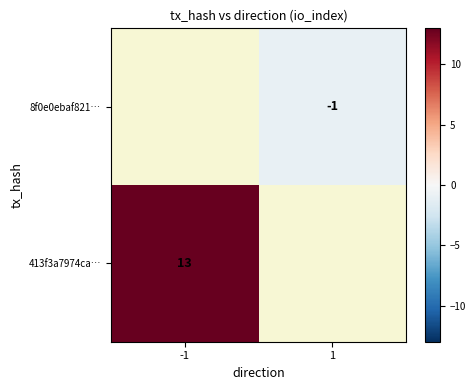

How many distinct data groups are displayed?

2